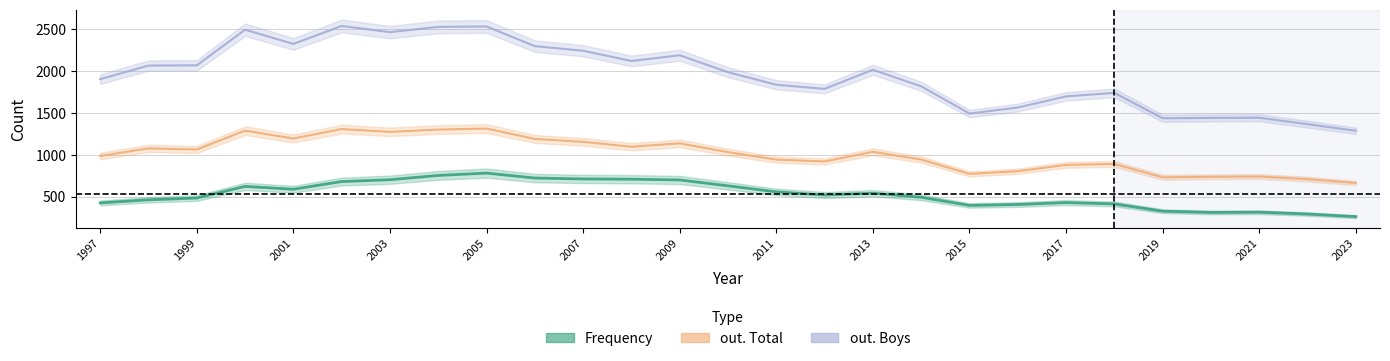

True or false: Frequency and out. Total cross at least once.

False